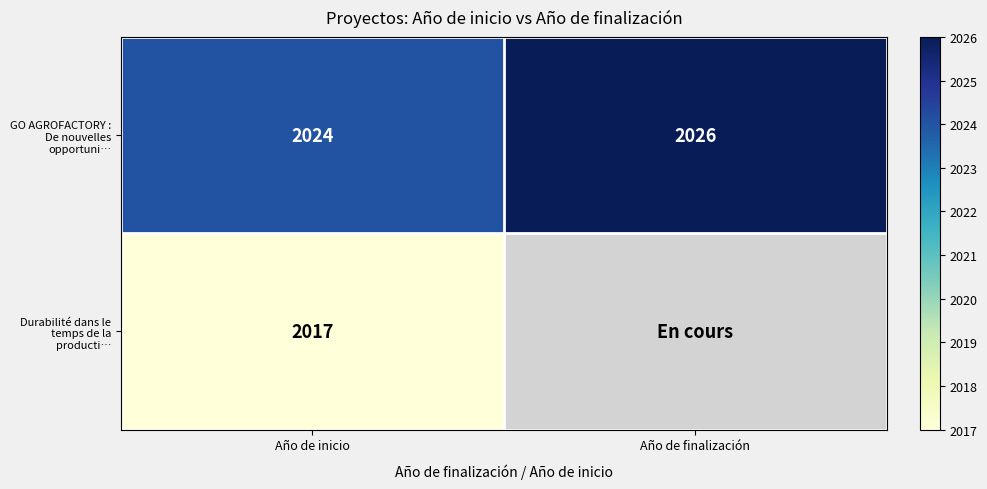

List the labels in order of GO AGROFACTORY : De nouvelles opportuni… value, largest first.

Año de finalización, Año de inicio